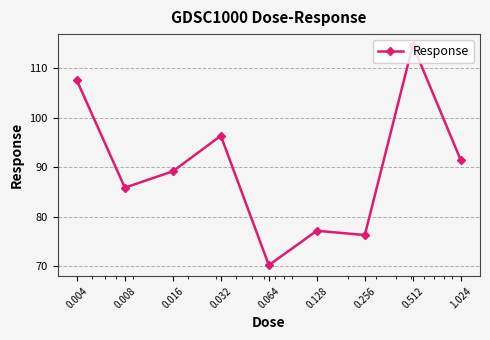

What is the greatest value displayed?

114.7